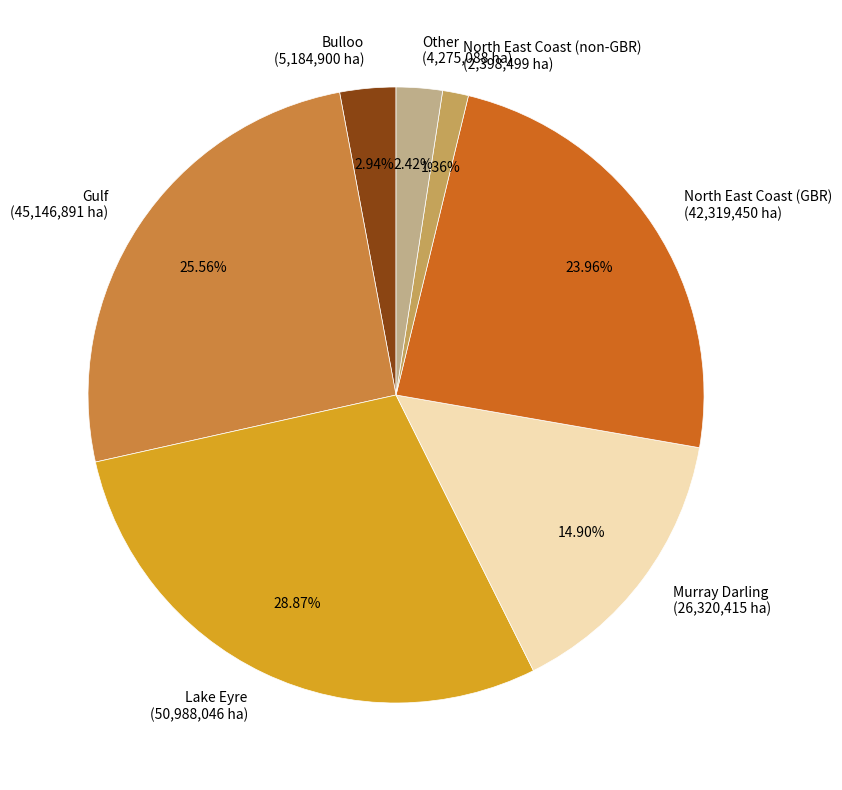

How many slices are in this pie chart?

7